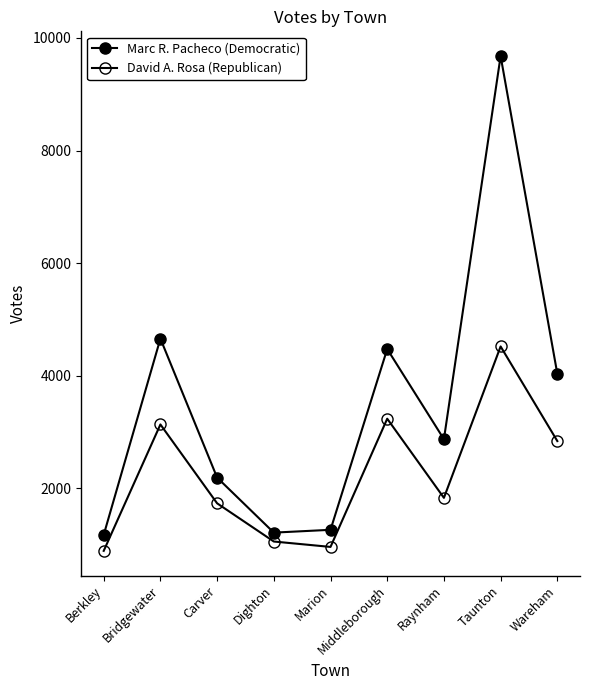

Reading left to right, list all the values displayed in this chart.

Marc R. Pacheco (Democratic): 1170	4657	2188	1210	1260	4472	2870	9678	4033
David A. Rosa (Republican): 886	3132	1731	1052	956	3234	1828	4518	2837